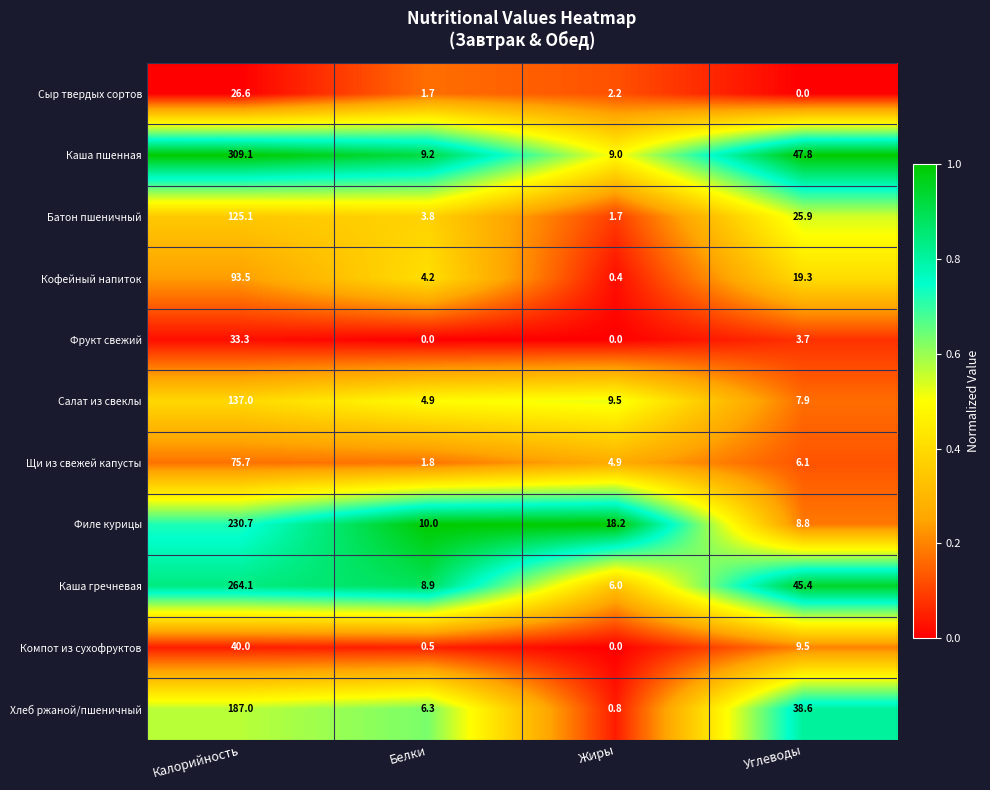

The value of Батон пшеничный at Калорийность is 125.1. True or false?

True